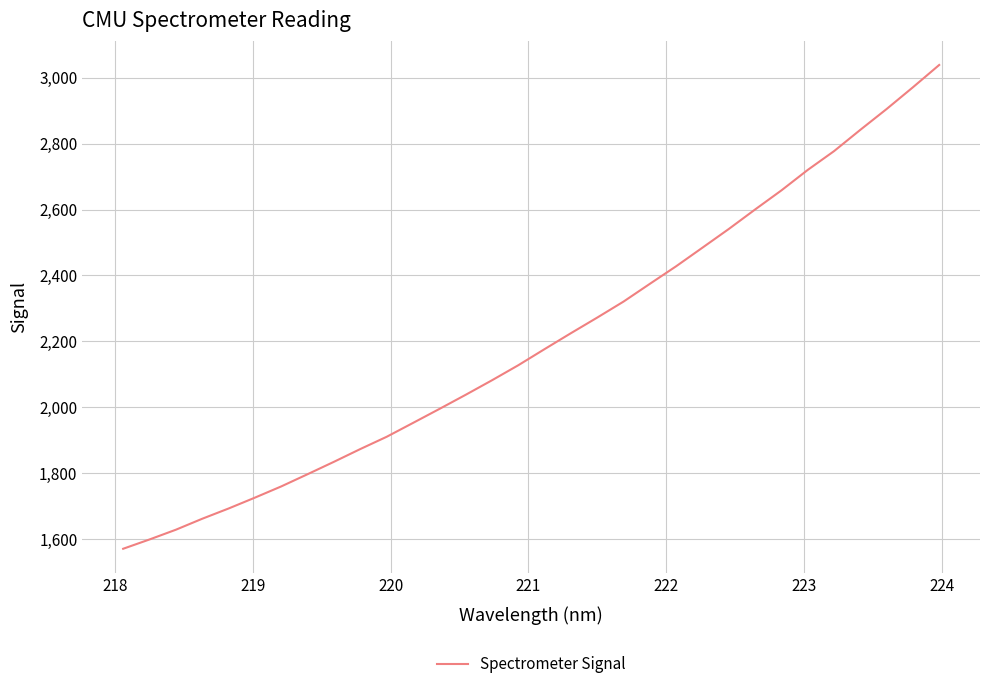

What is the greatest value displayed?

3038.6